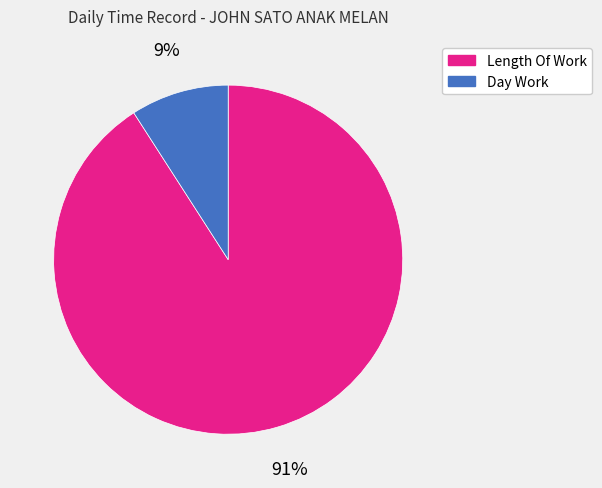

Combined, do Length Of Work and Day Work account for over 50%?

Yes